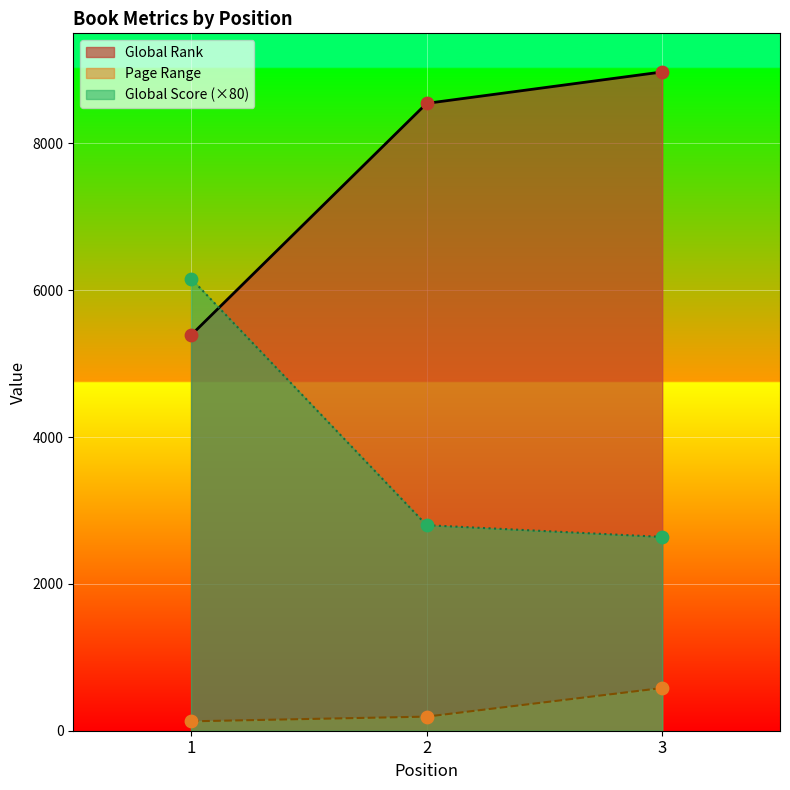

What is the total value across all series at 3?

12196